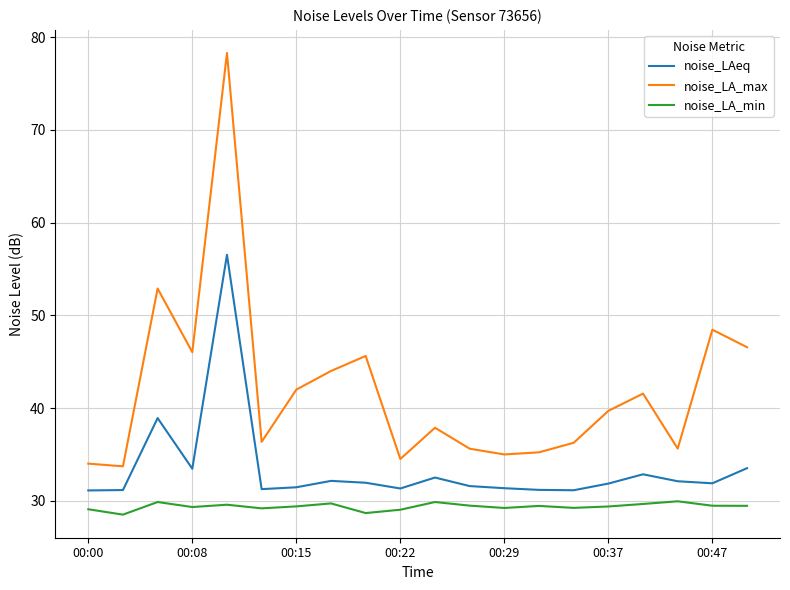

In noise_LA_max, how many points are higher than both neighbors (excluding endpoints)?

6